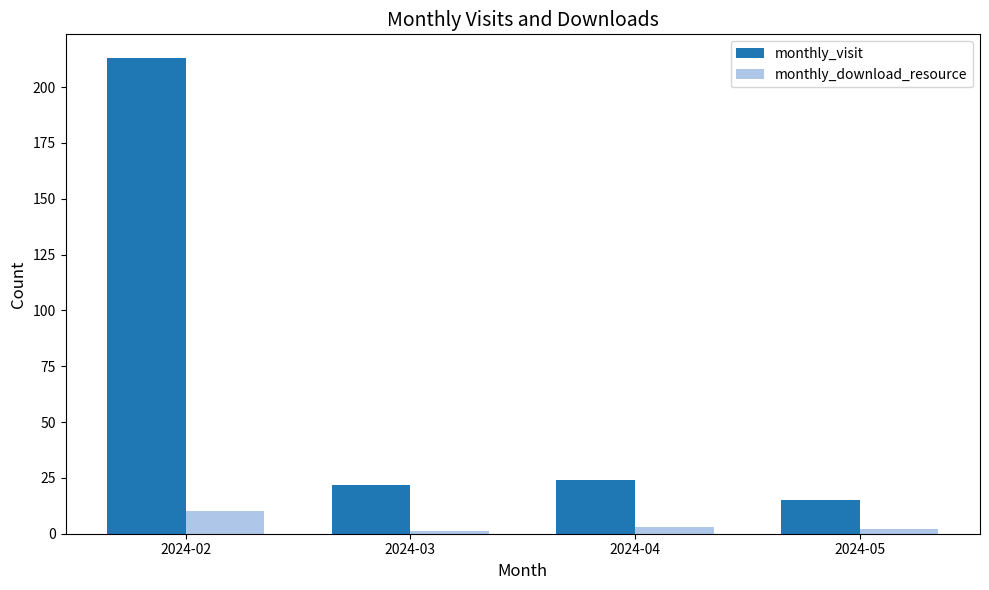

How many groups of bars are there?

4